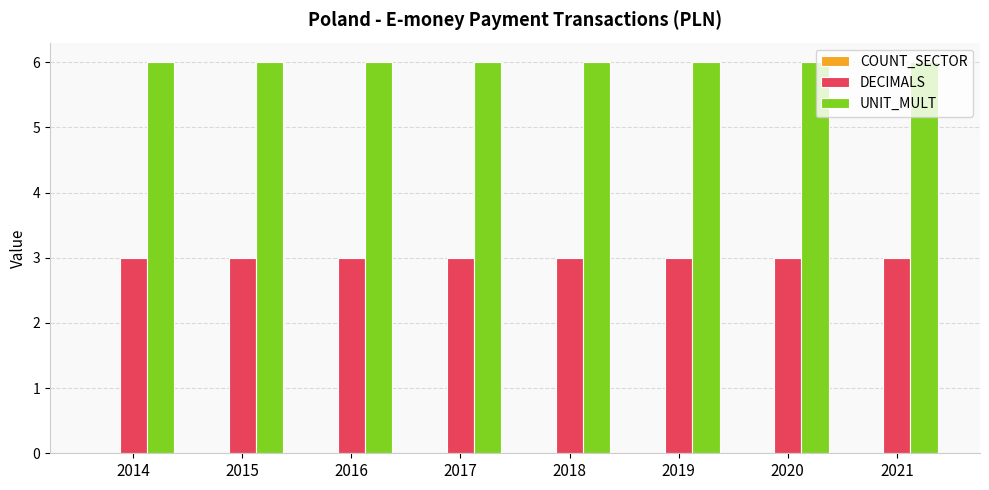

Is it true that DECIMALS equals 3 at 2016?

True